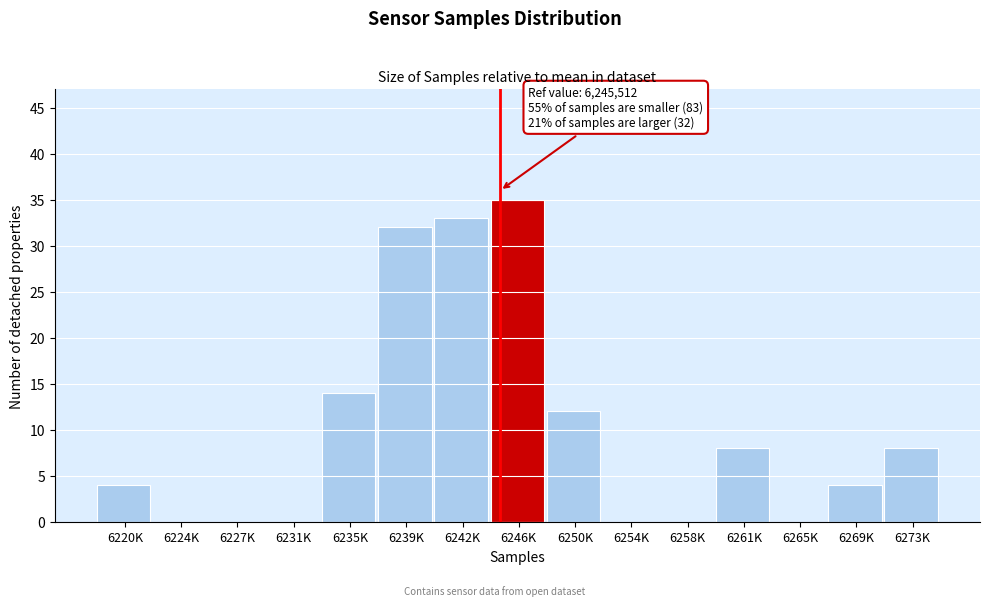

Reading left to right, transcribe all the data shown in this chart.

6220K=4	6224K=0	6227K=0	6231K=0	6235K=14	6239K=32	6242K=33	6246K=35	6250K=12	6254K=0	6258K=0	6261K=8	6265K=0	6269K=4	6273K=8